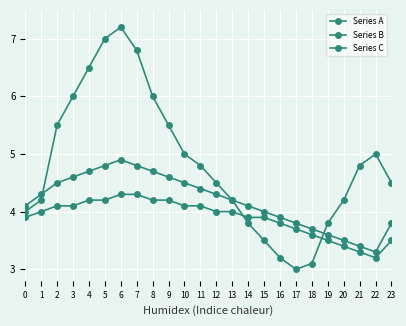

What is the sum of all Series A values?

116.1